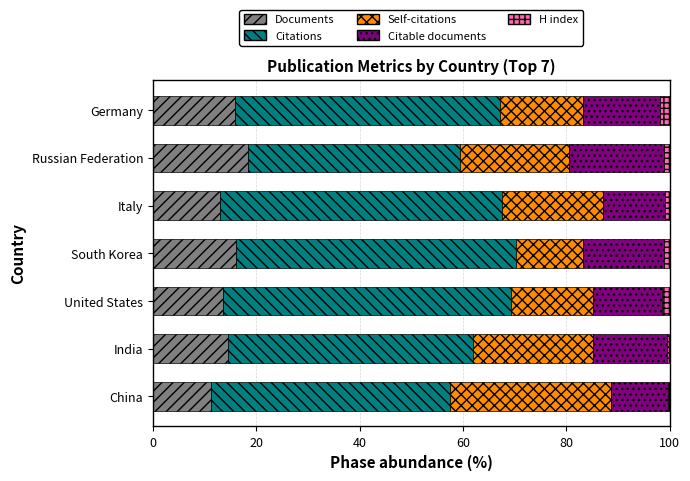

Which category has the highest value in the Documents series?

Russian Federation